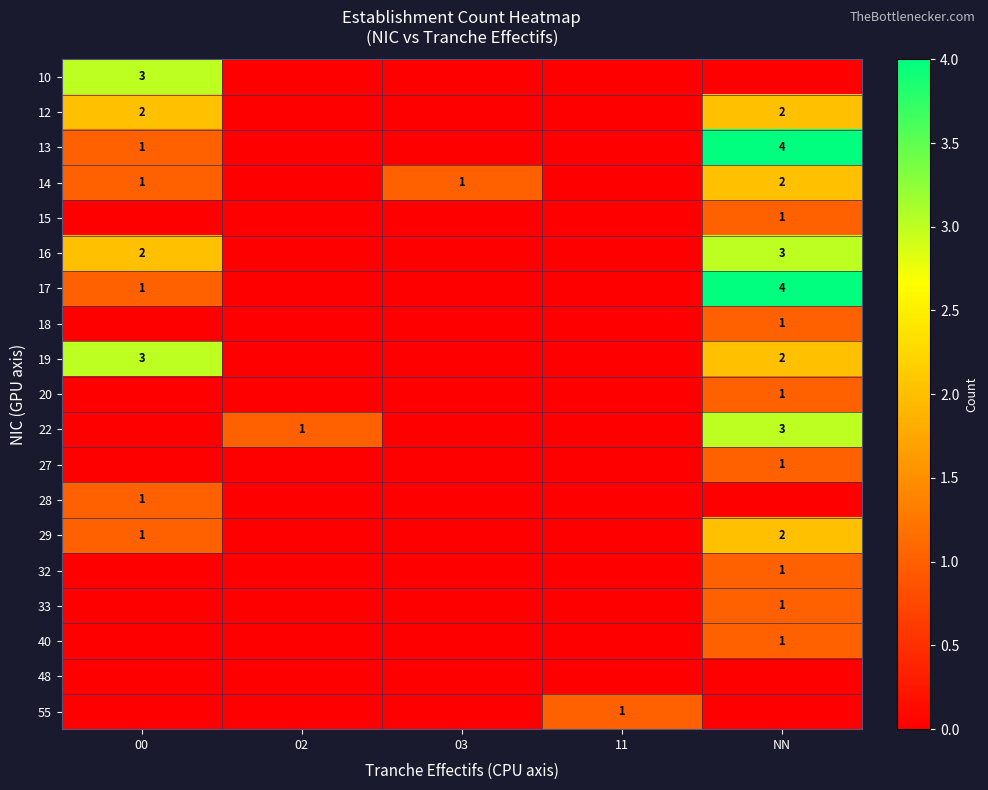

The value of 22 at NN is 3. True or false?

True